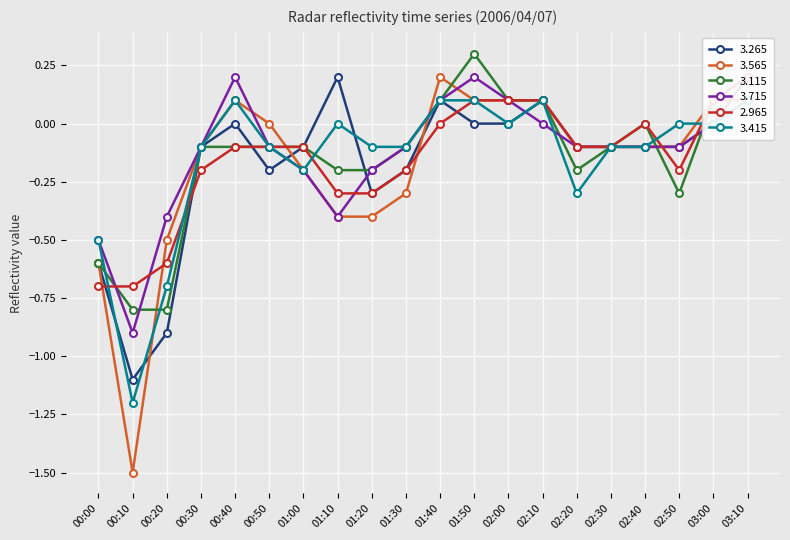

Which category has the highest value in the   3.115 series?

01:50